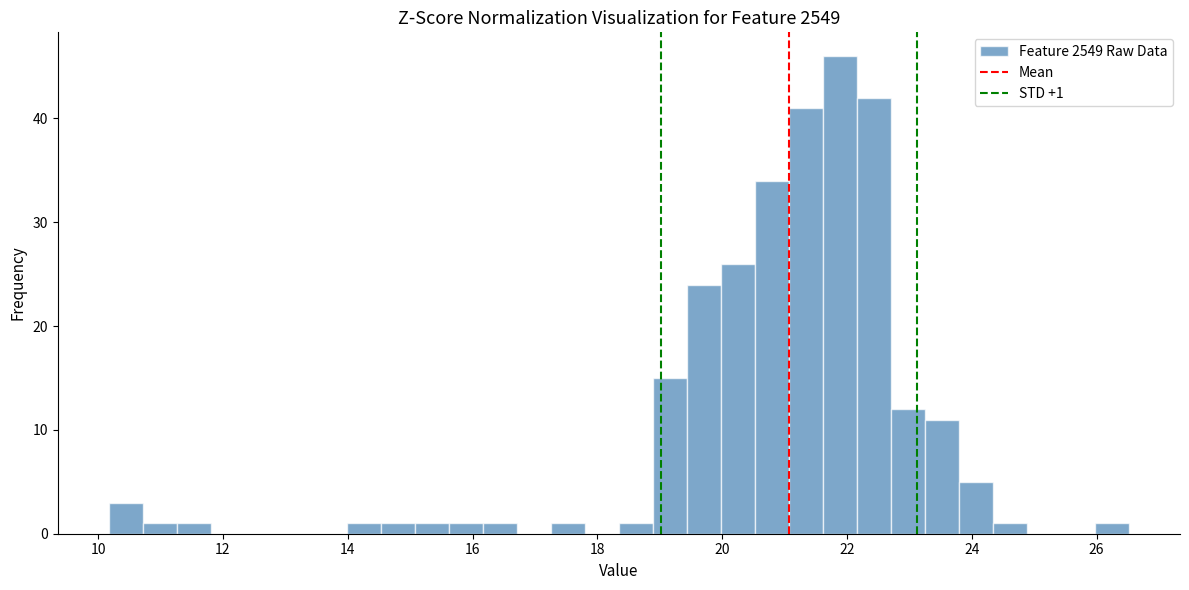

Read against the x-axis, roughly where is the centre of the tallest bar?

21.8